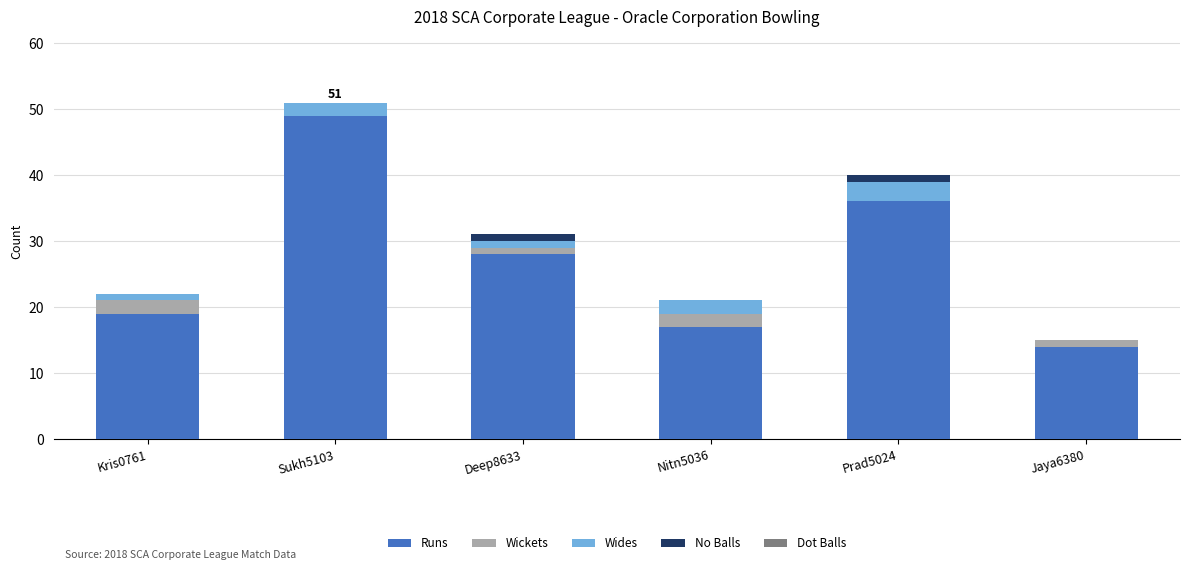

Reading left to right, list the values for the Runs series.

Kris0761=19	Sukh5103=49	Deep8633=28	Nitn5036=17	Prad5024=36	Jaya6380=14